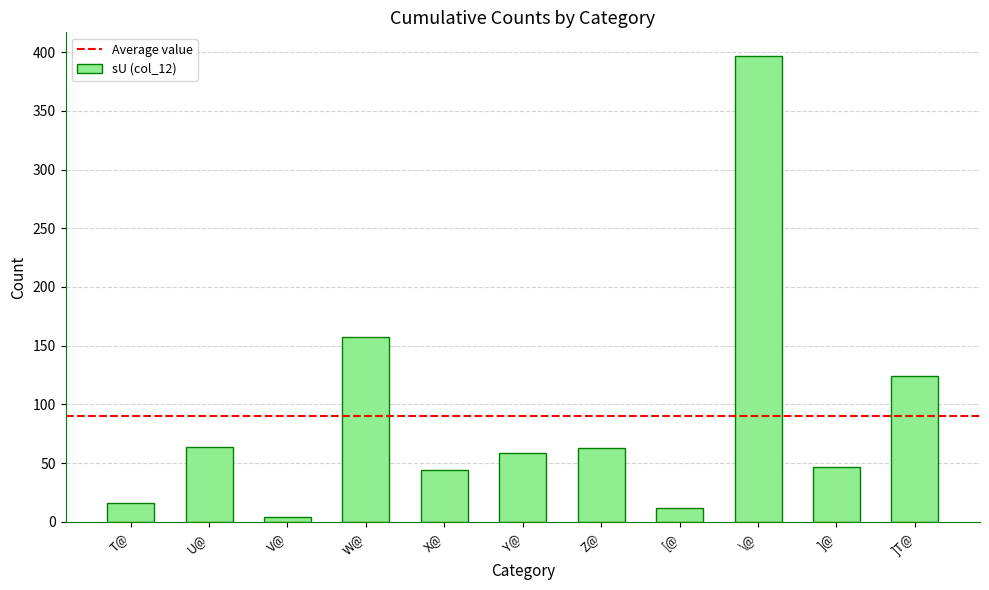

What is the difference between the second highest and minimum values?

153